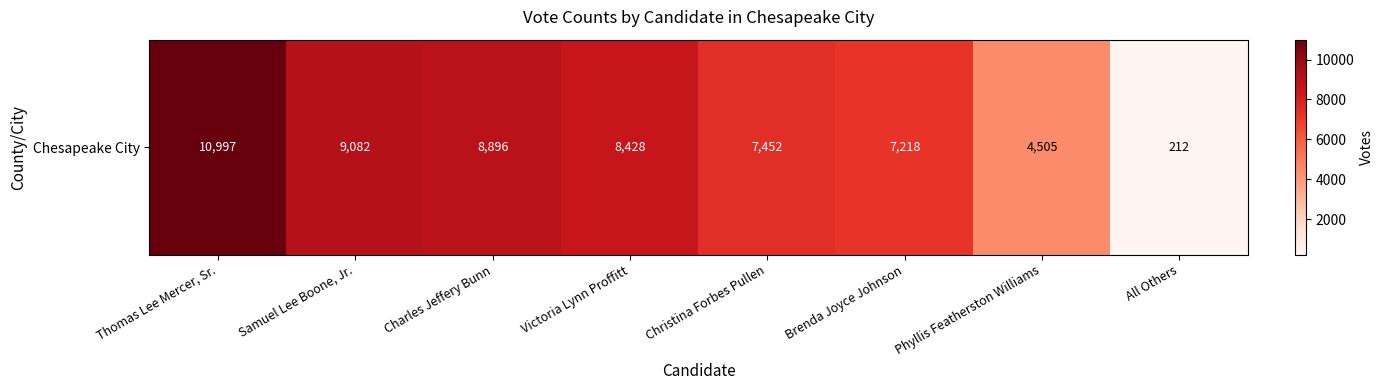

Rank the categories by value from highest to lowest.

Thomas Lee Mercer, Sr., Samuel Lee Boone, Jr., Charles Jeffery Bunn, Victoria Lynn Proffitt, Christina Forbes Pullen, Brenda Joyce Johnson, Phyllis Featherston Williams, All Others